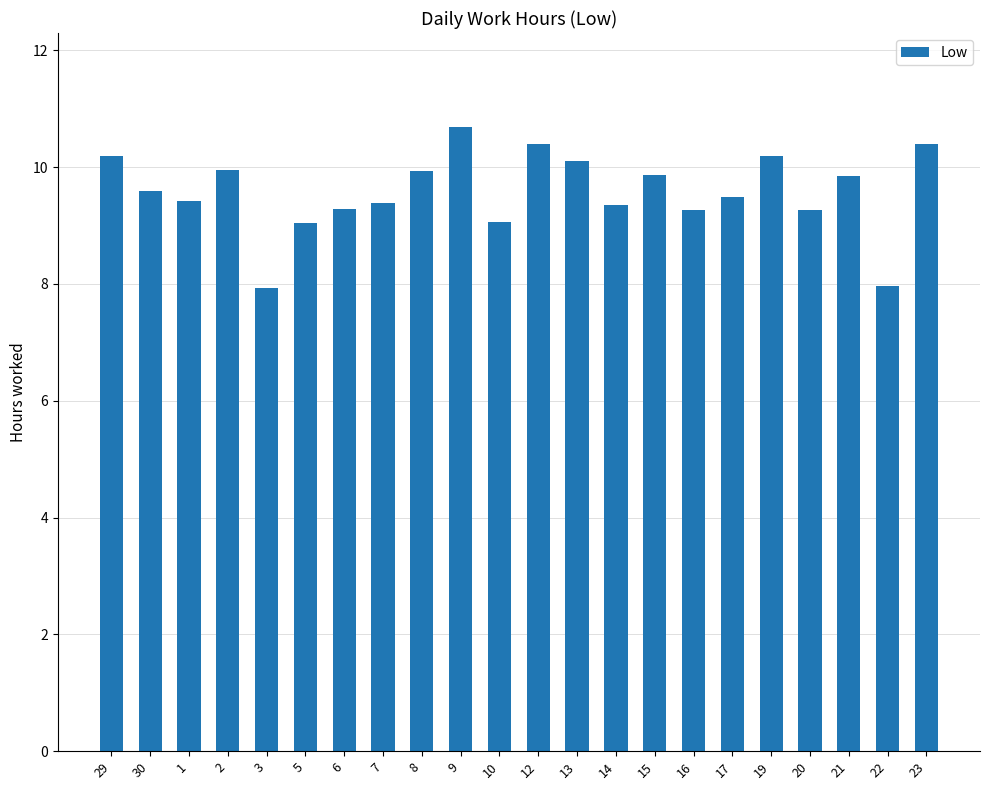

How many distinct data groups are displayed?

1